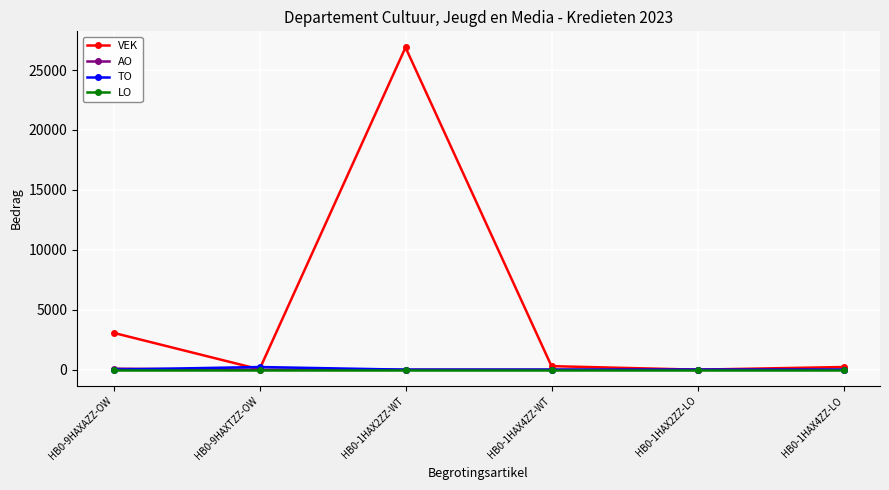

Which series has the largest range (max minus min)?

VEK